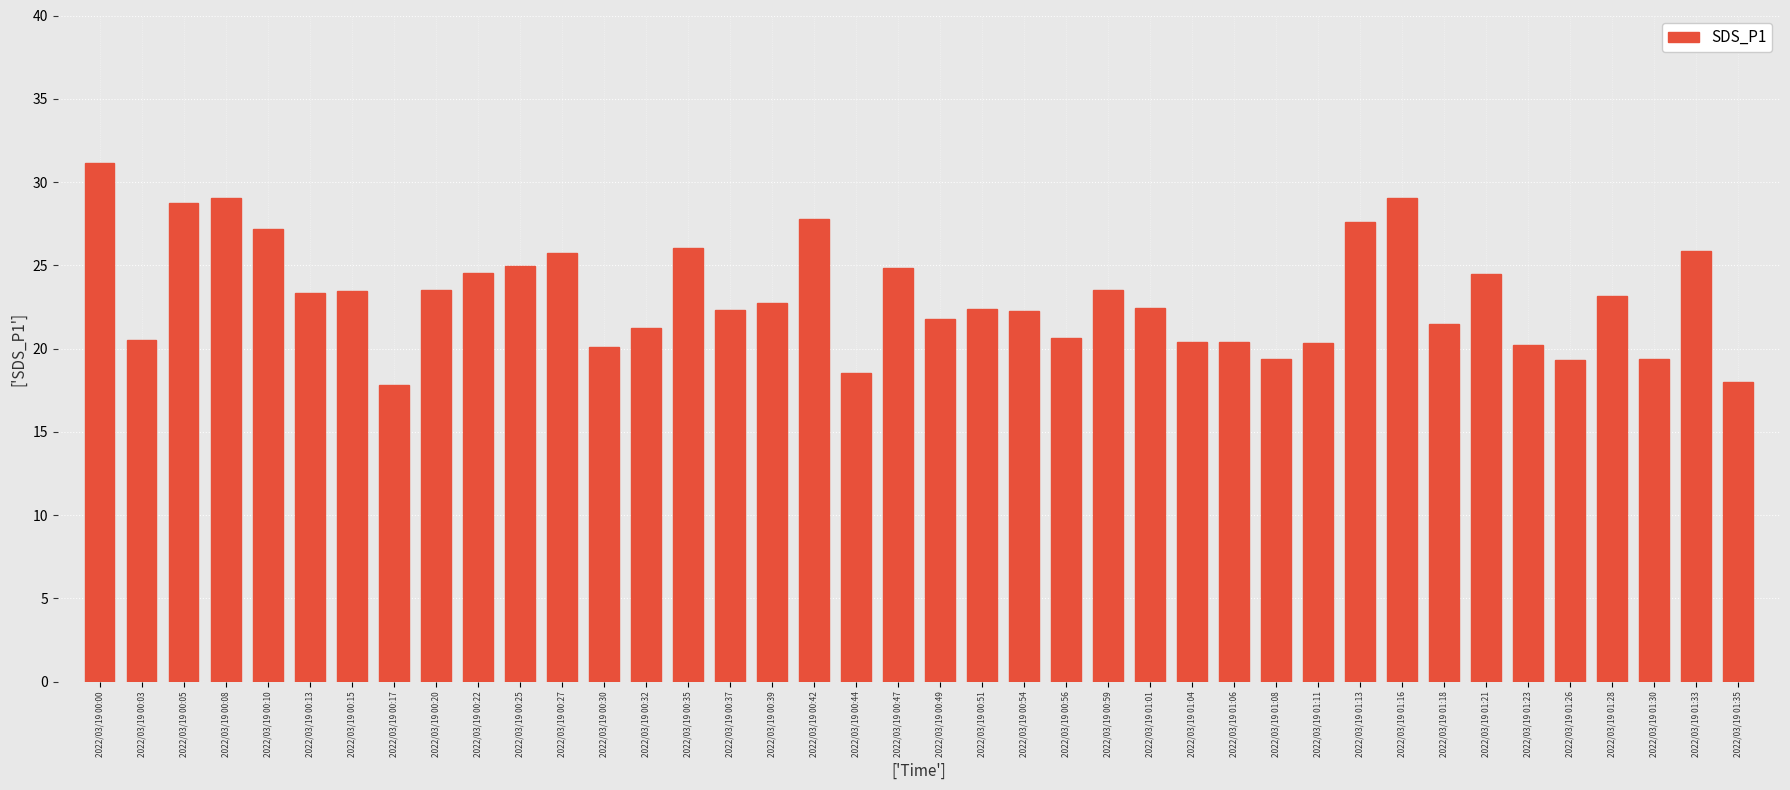

How many values are below 22?

16